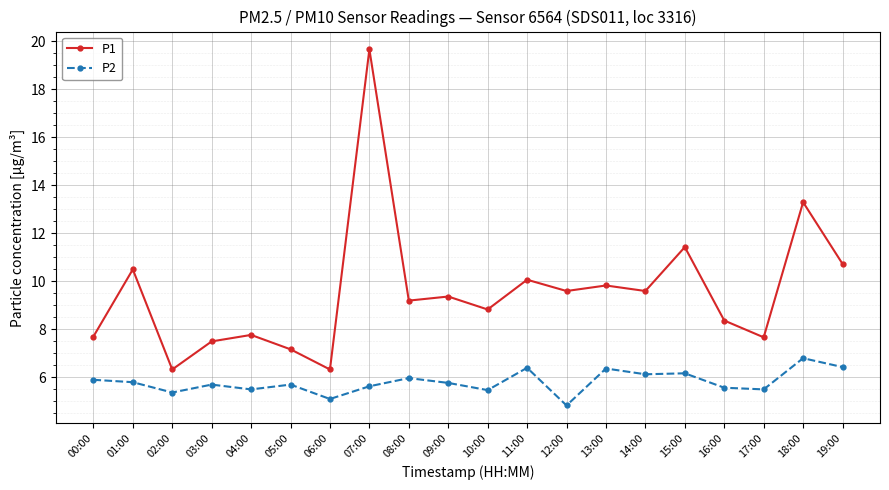

How many values in the P2 series are below 5?

1